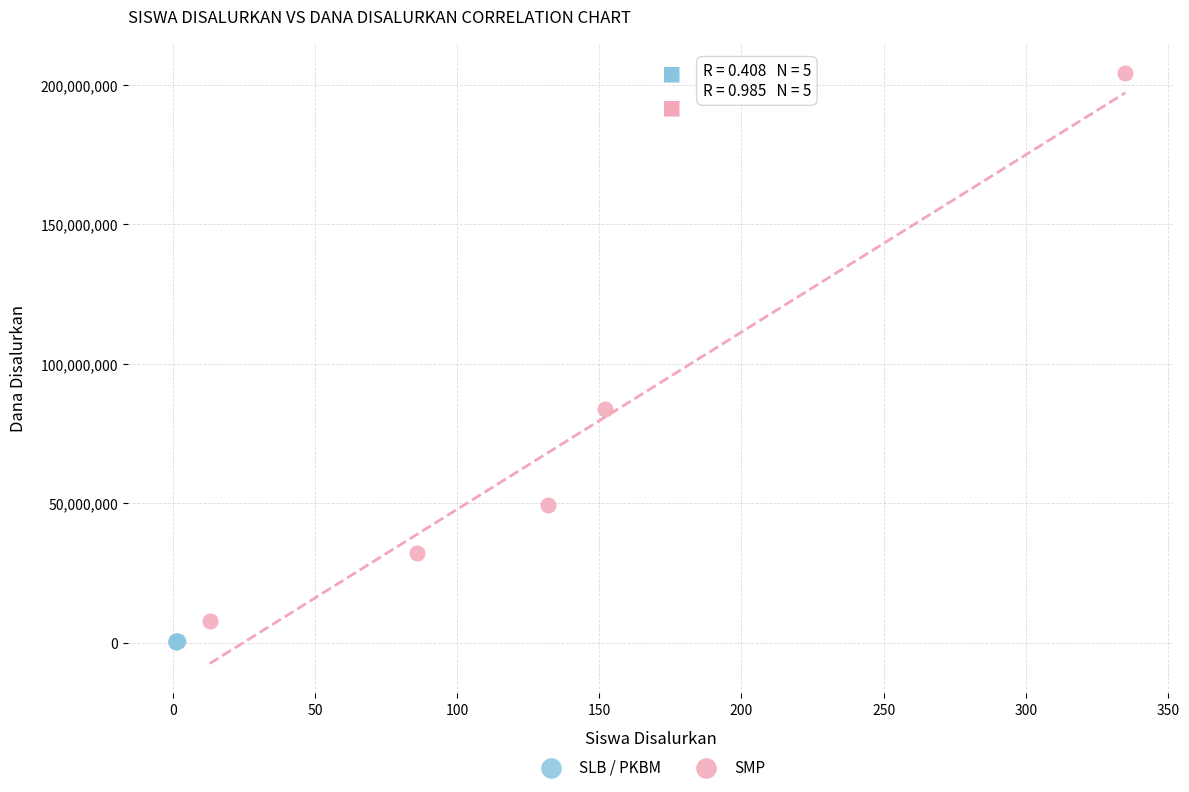

Which series contains the lowest Y value?

SLB / PKBM